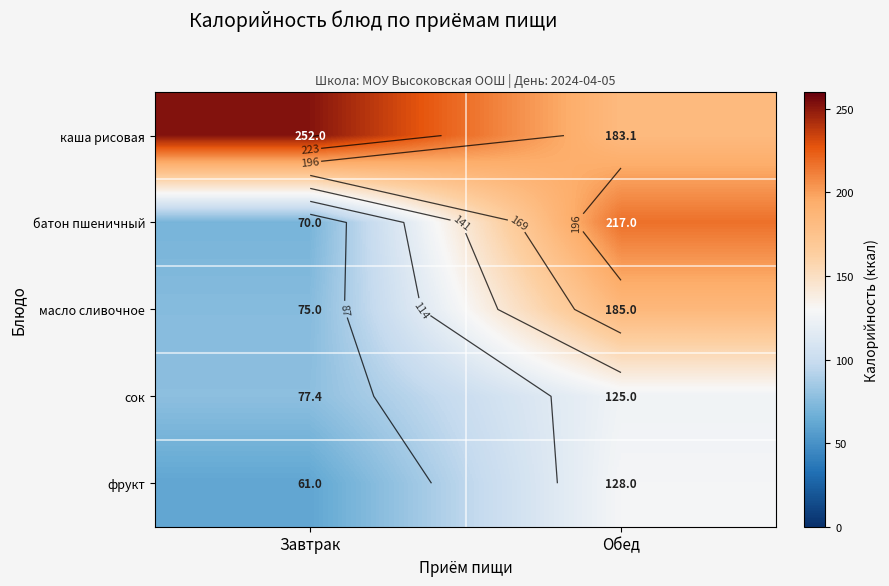

At Завтрак, list the series in order from largest to smallest.

каша рисовая, сок, масло сливочное, батон пшеничный, фрукт